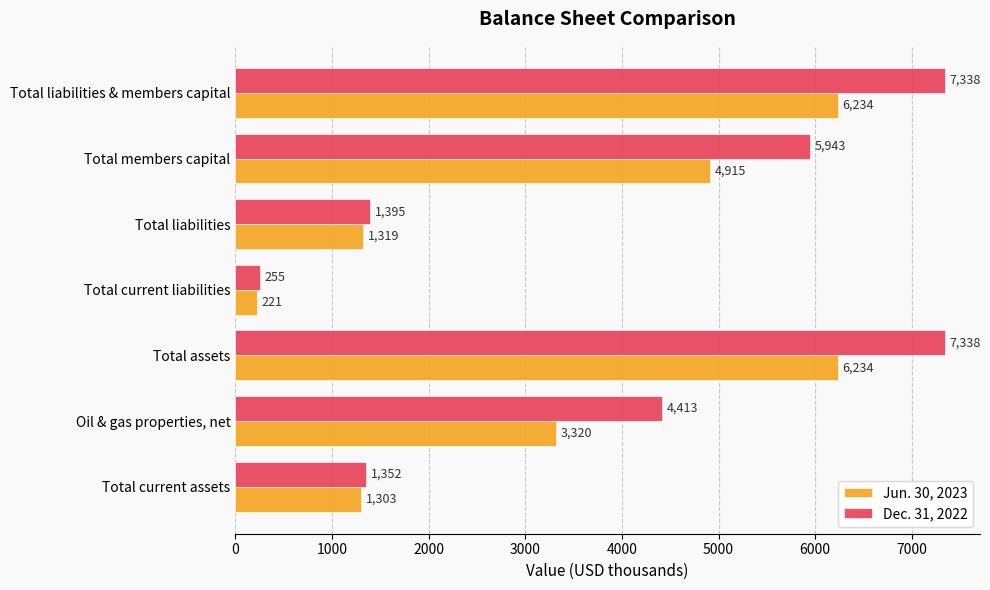

What is the maximum value for Dec. 31, 2022?

7338